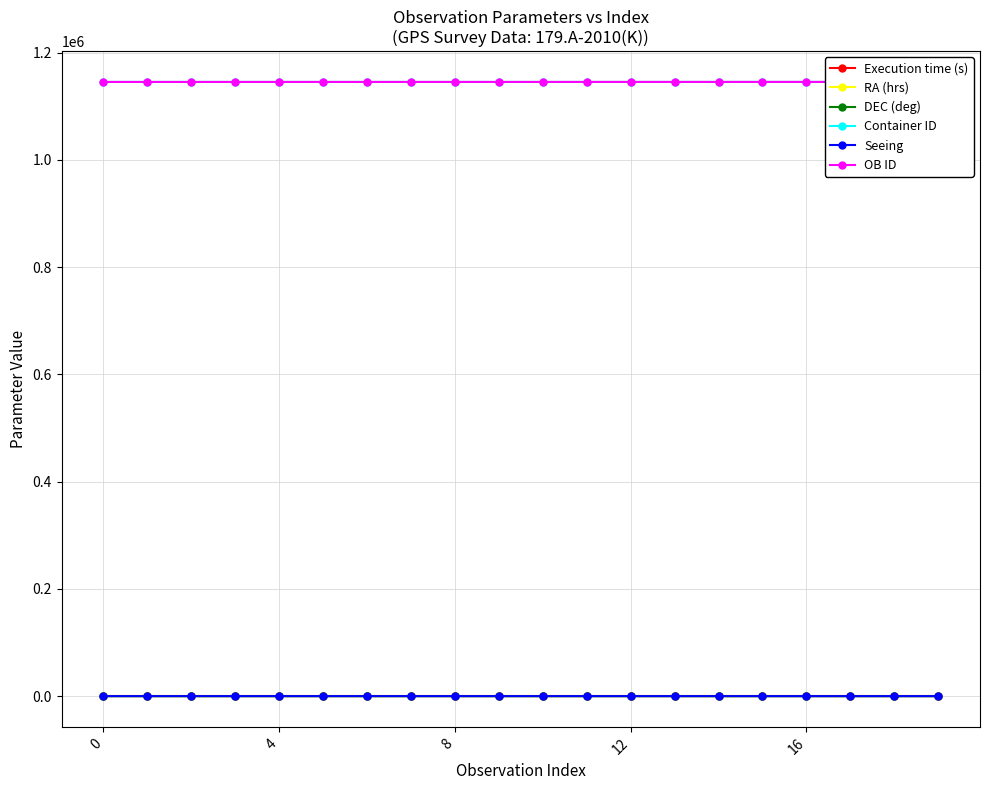

What is the approximate value of Execution time (s) at 0?

1005.0